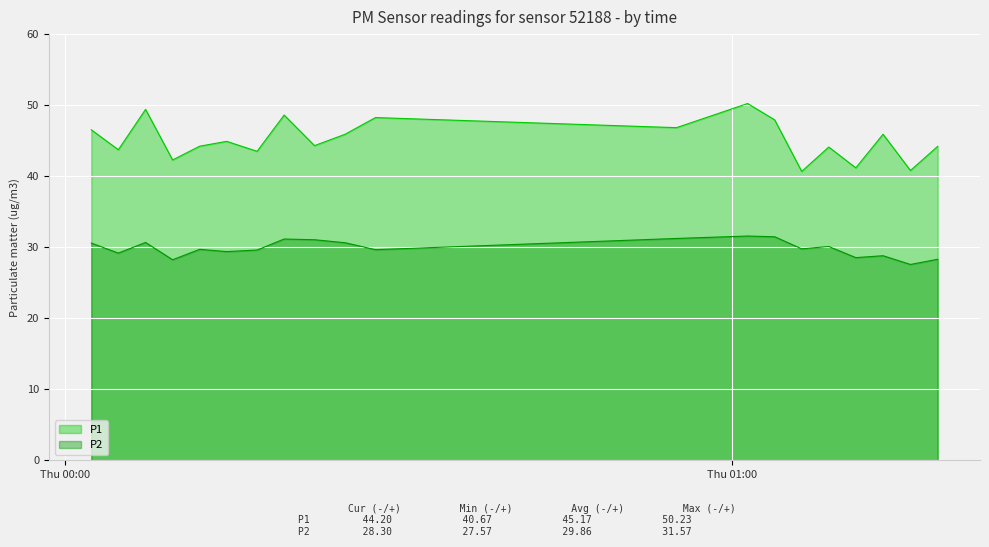

The P2 series shows 6.7 at 2022-12-29T01:06:18. True or false?

False